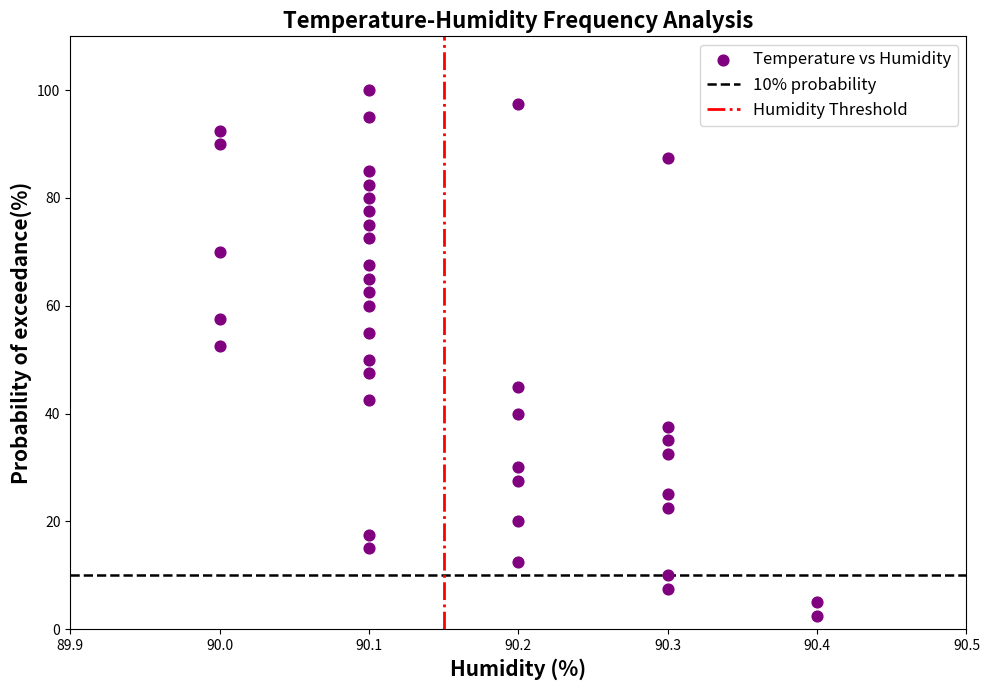

What is the range of X values (max minus min)?

0.4